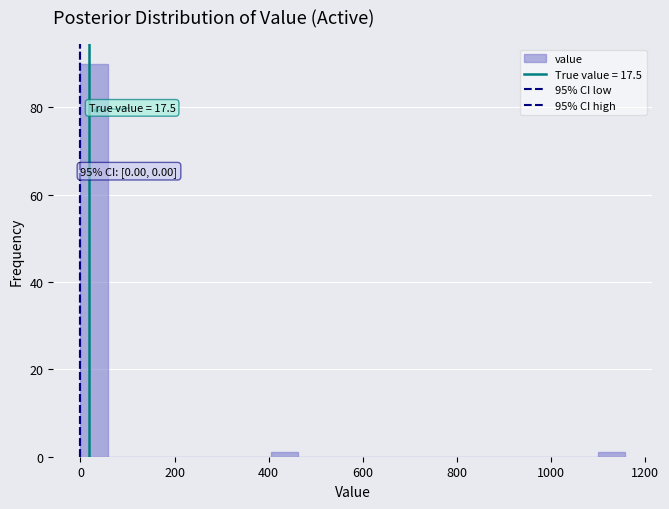

Around what value on the x-axis is the tallest bar? Give the approximate position of its centre, as read against the axis.

20